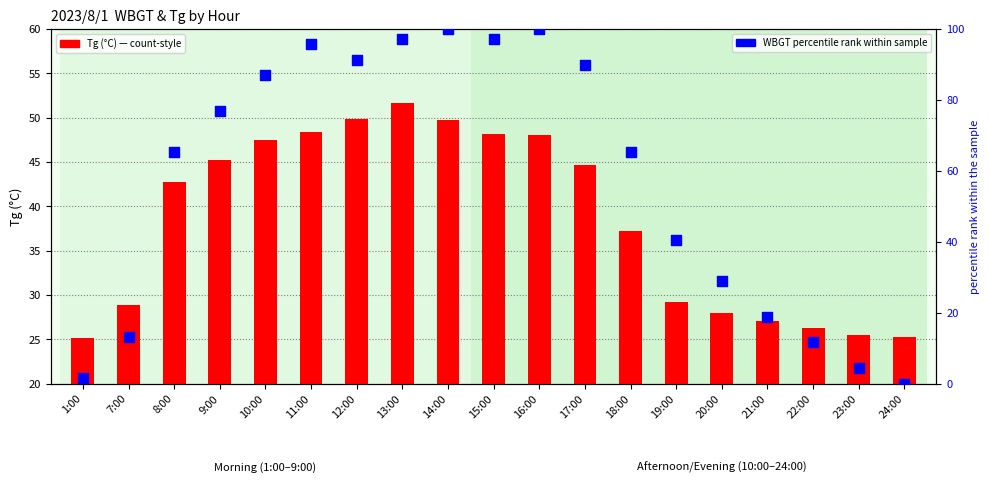

Is the value of WBGT percentile rank at 14:00 greater than the value of Tg at 23:00?

Yes